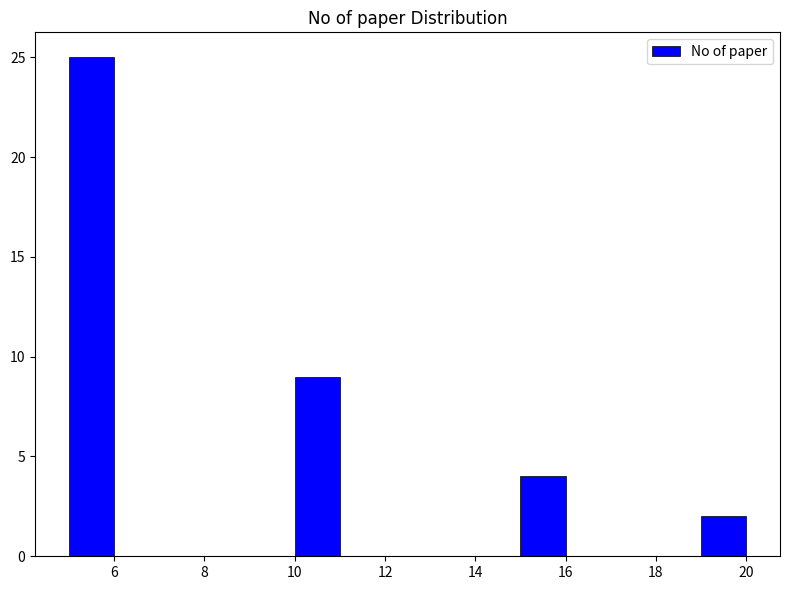

Reading left to right, transcribe this chart: for each bar, give the range it covers on the x-axis and its height. The values are not printed on the chart, so give them approximately, as read against the axis.

5 to 6: 25
6 to 7: 0
7 to 8: 0
8 to 9: 0
9 to 10: 0
10 to 11: 9
11 to 12: 0
12 to 13: 0
13 to 14: 0
14 to 15: 0
15 to 16: 4
16 to 17: 0
17 to 18: 0
18 to 19: 0
19 to 20: 2